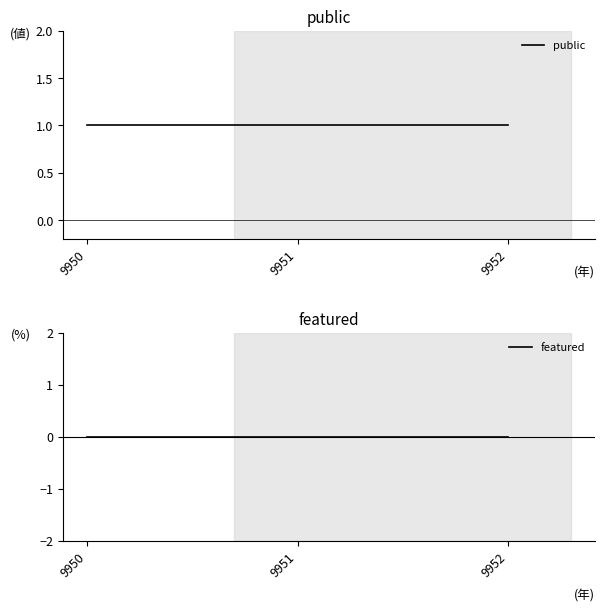

What is the value of the public point at the 2nd from the left?

1